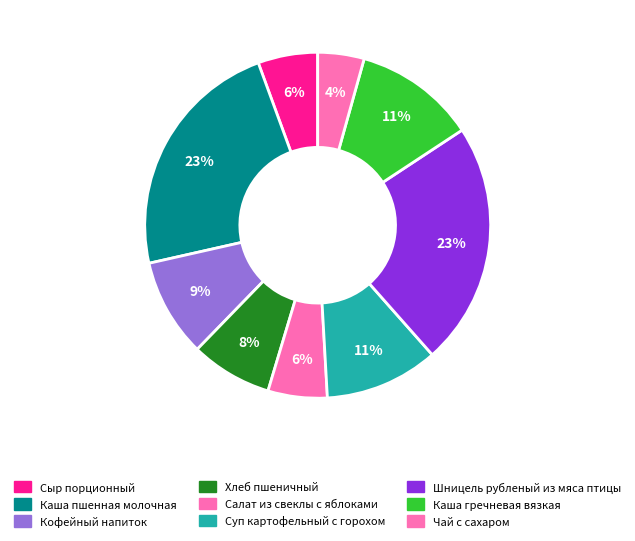

Do Чай с сахаром and Шницель рубленый из мяса птицы together represent more than half of the pie?

No